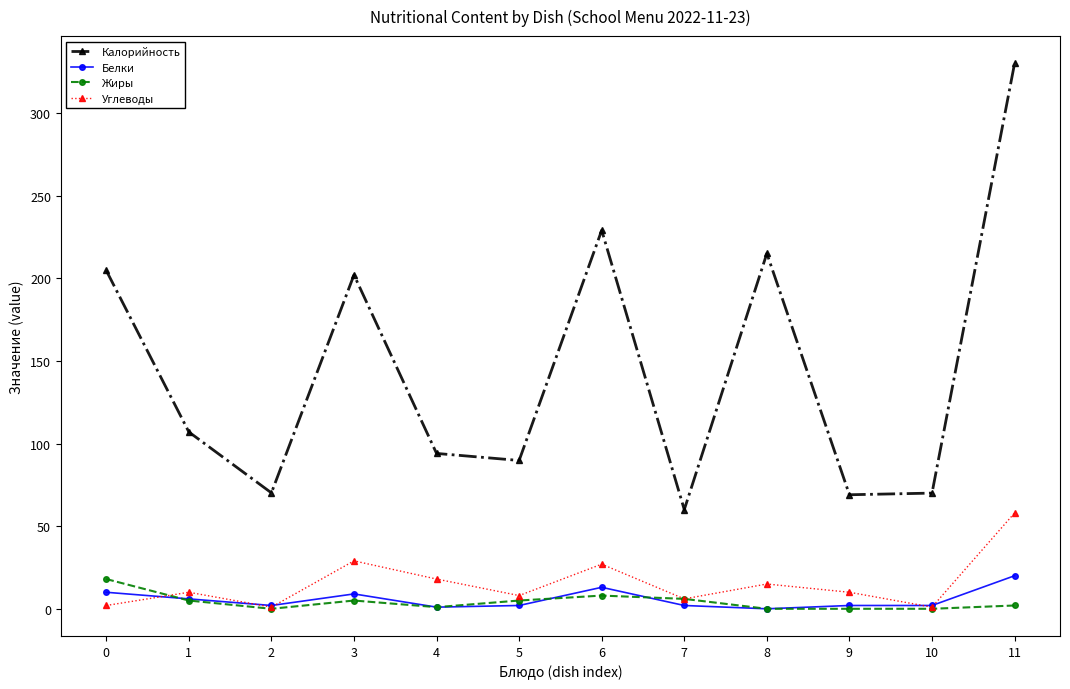

True or false: Белки has a value of 1.0 at 4.

True